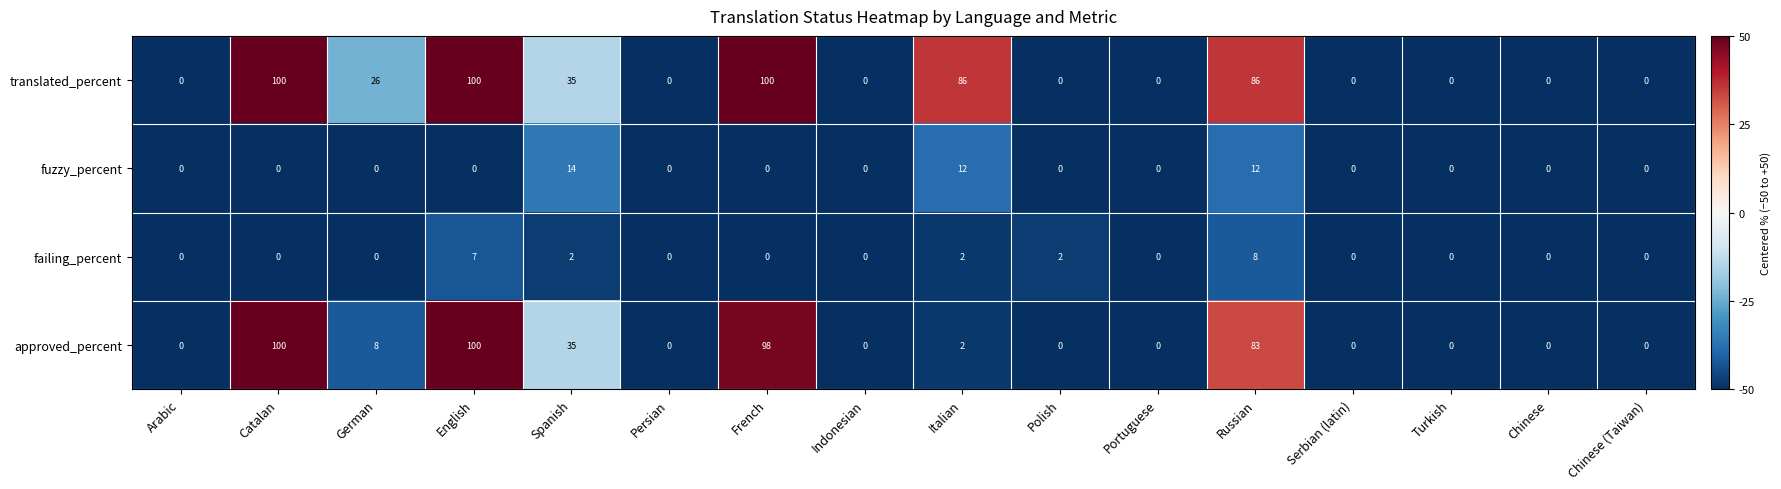

What is the maximum value shown in the chart?

100